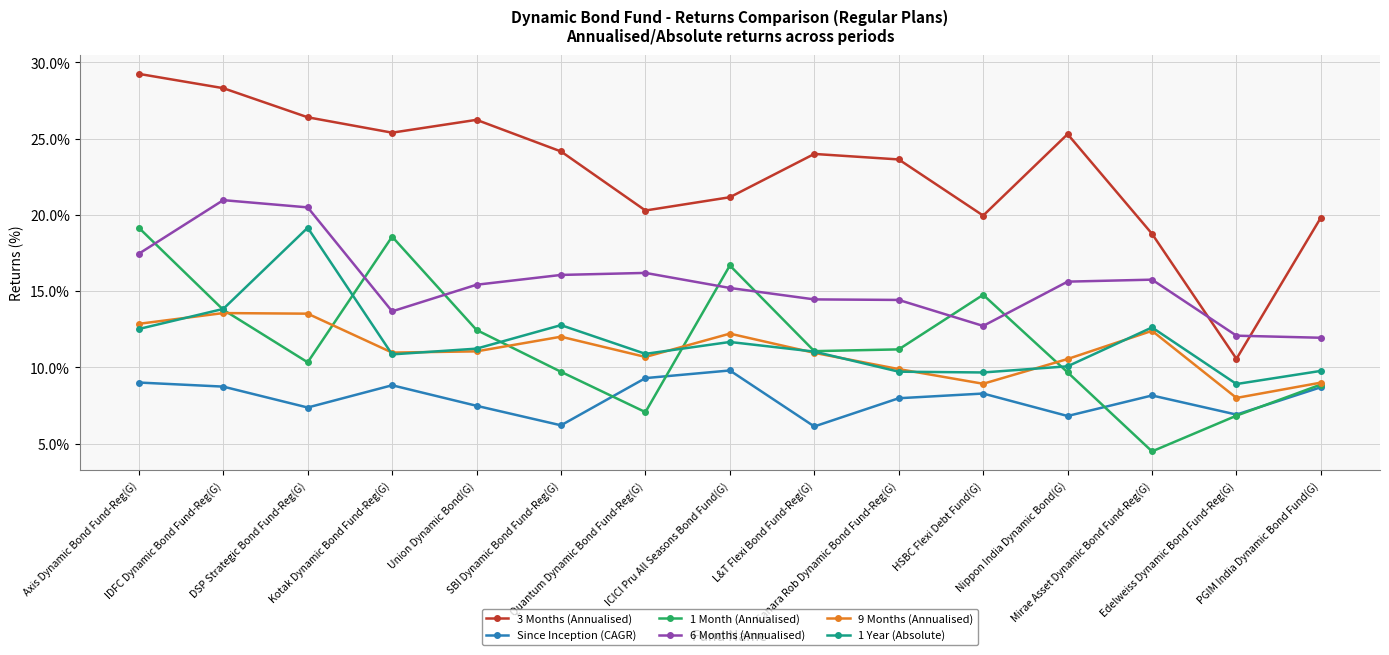

At how many categories does at least one series exceed 5?

15